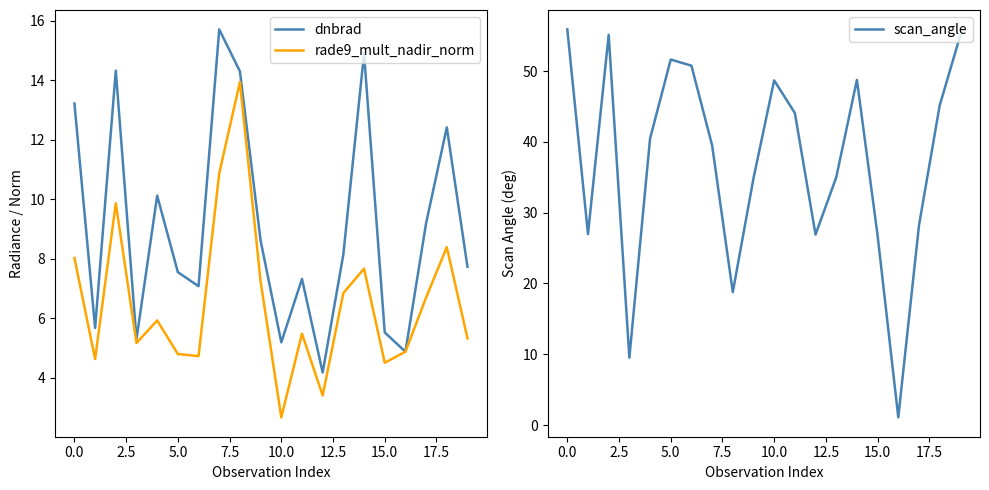

How many data points in dnbrad are less than 8?

10